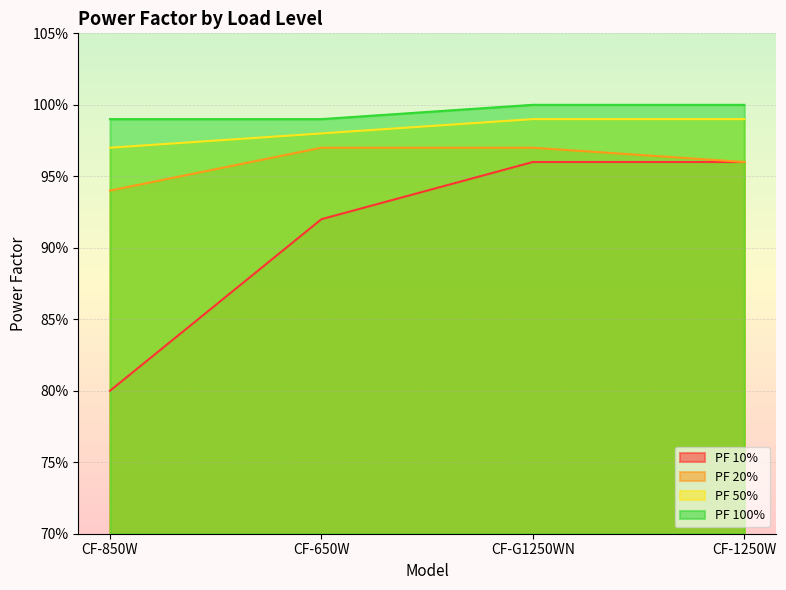

Reading left to right, list all the values displayed in this chart.

PF 10%: 0.8	0.9	1.0	1.0
PF 20%: 0.9	1.0	1.0	1.0
PF 50%: 1.0	1.0	1.0	1.0
PF 100%: 1.0	1.0	1.0	1.0